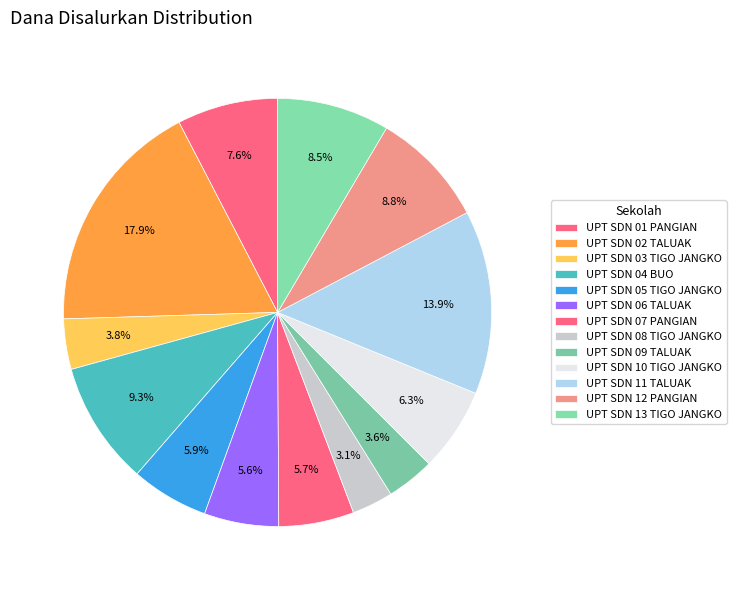

Which slice is the smallest?

UPT SDN 08 TIGO JANGKO